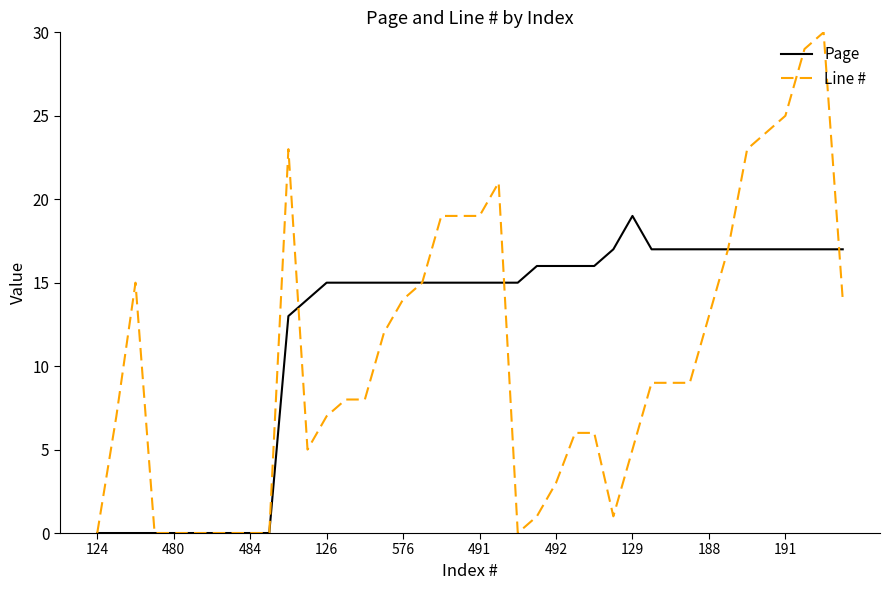

Which series has the widest spread of values?

Line #